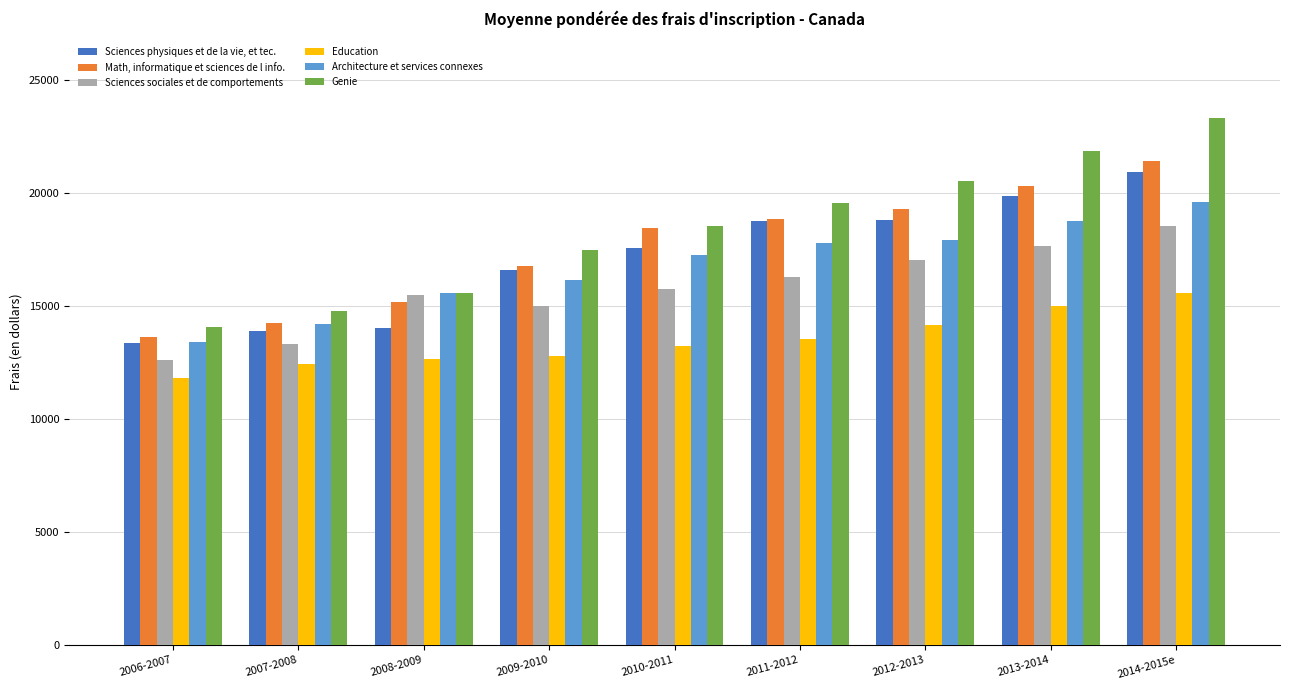

What is the value of the Sciences sociales et de comportements bar at the 1st from the left?

12614